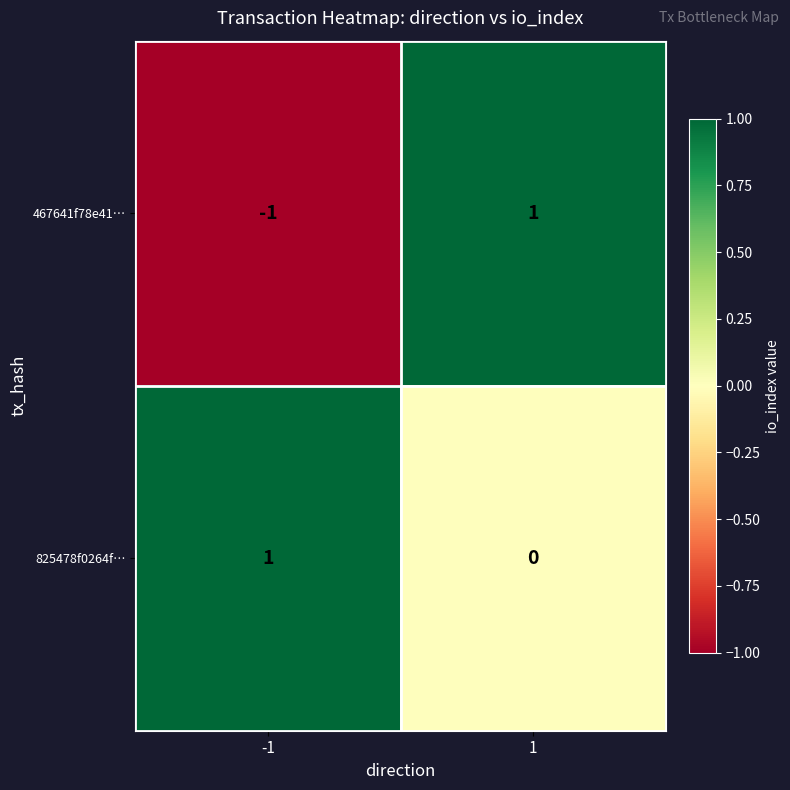

Reading left to right, list all the values displayed in this chart.

467641f78e41…: -1=-1	1=1
825478f0264f…: -1=1	1=0